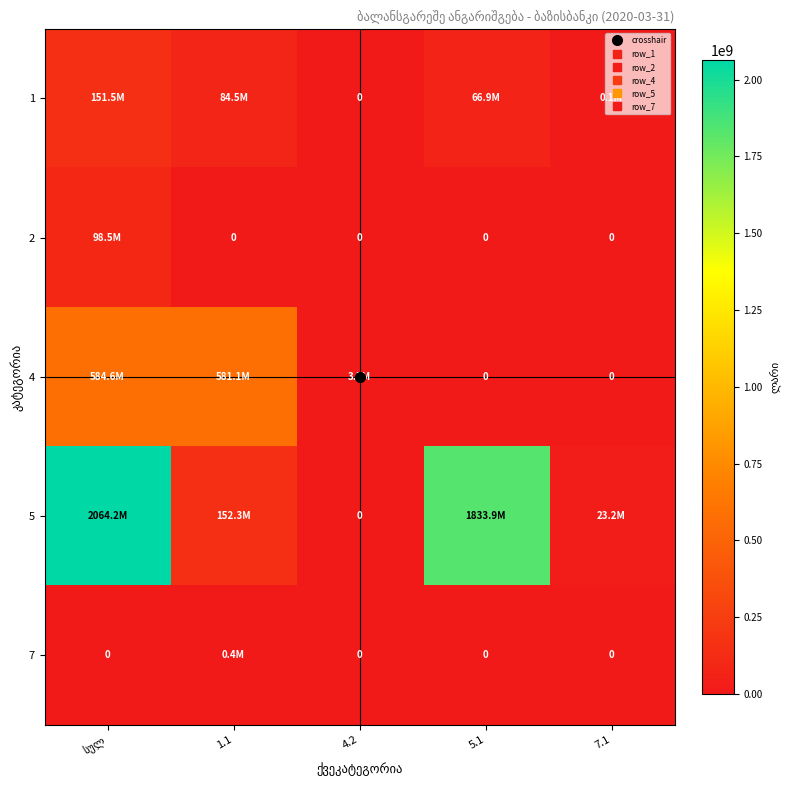

Rank the series at 1.1 from lowest to highest value.

2, 7, 1, 5, 4